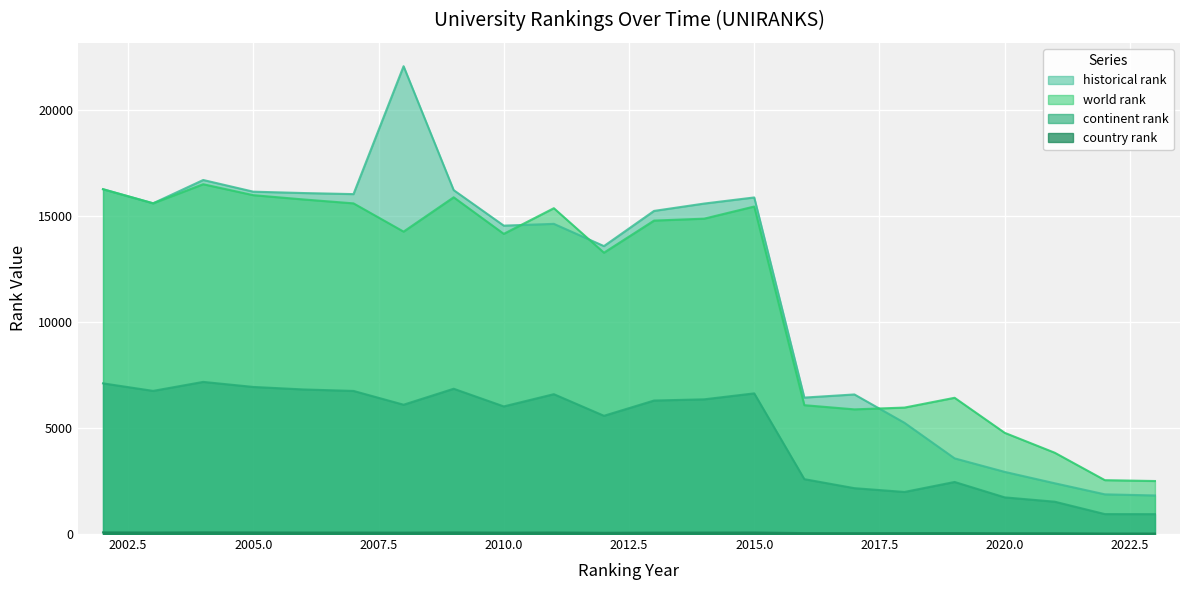

Which category has the lowest value across all series?

2023